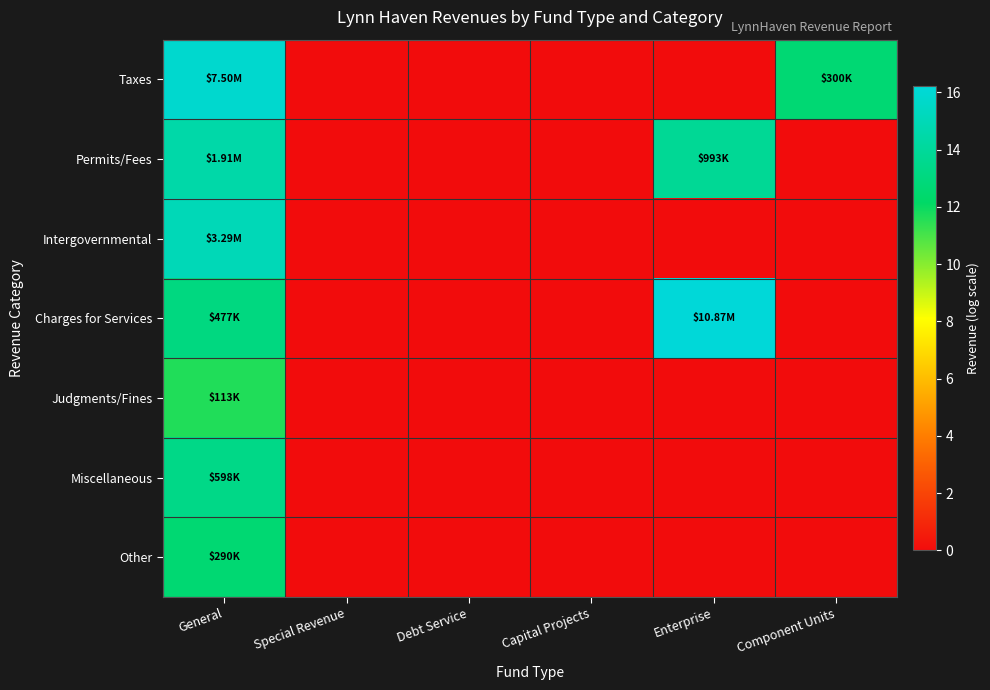

At Component Units, list the series in order from largest to smallest.

Taxes, Permits/Fees, Intergovernmental, Charges for Services, Judgments/Fines, Miscellaneous, Other